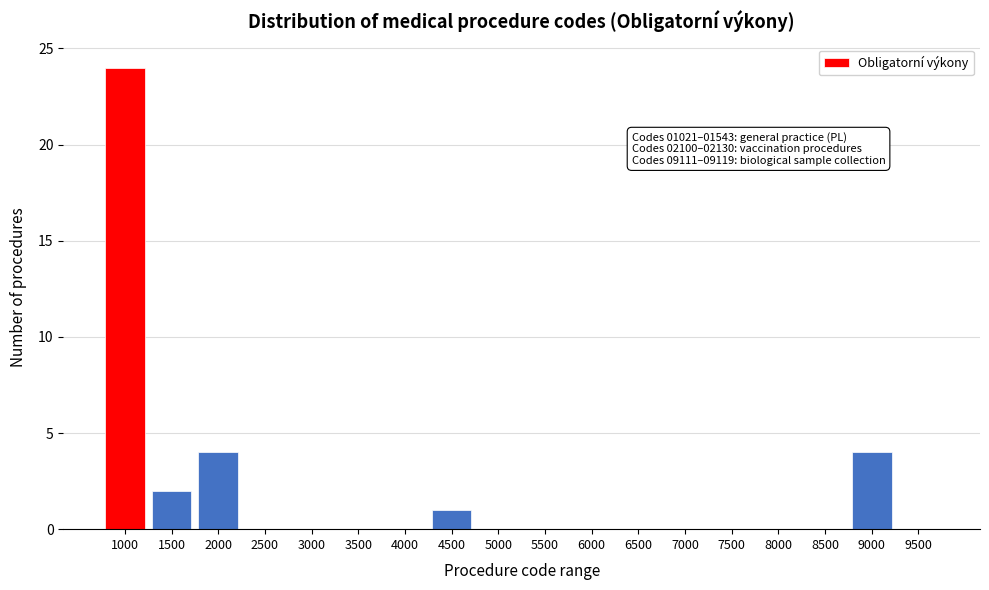

Reading right to left, transcribe all the data shown in this chart.

9500=0	9000=4	8500=0	8000=0	7500=0	7000=0	6500=0	6000=0	5500=0	5000=0	4500=1	4000=0	3500=0	3000=0	2500=0	2000=4	1500=2	1000=24